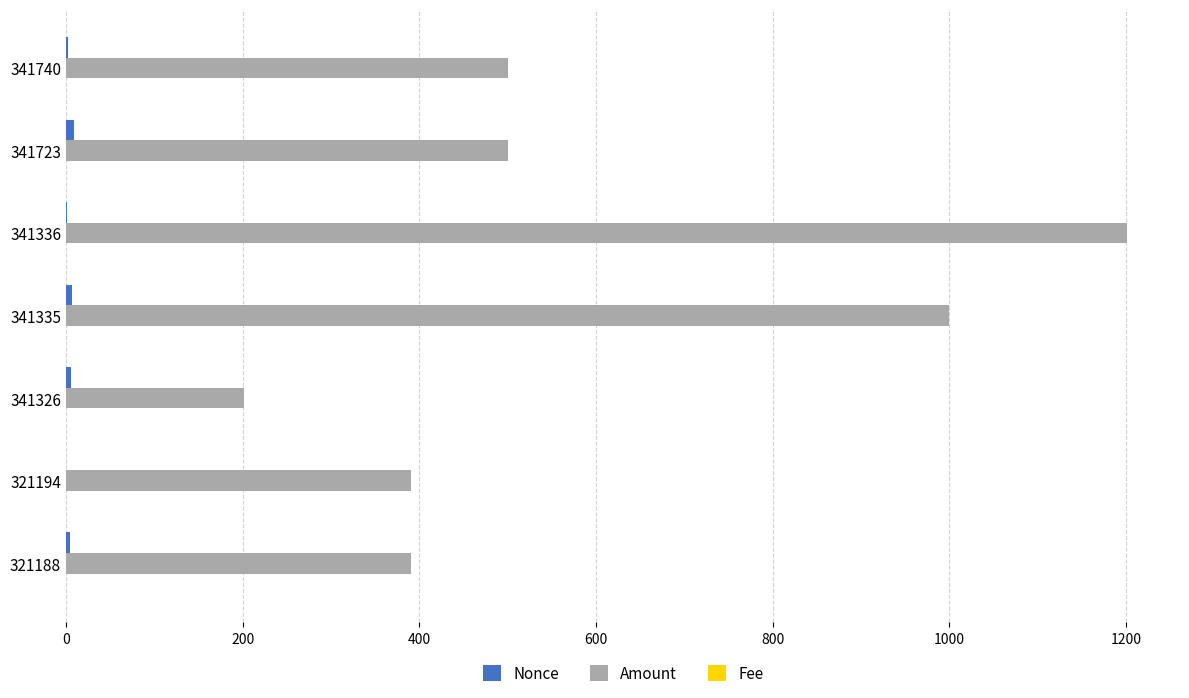

True or false: Amount has a value of 134.5 at 321194.

False